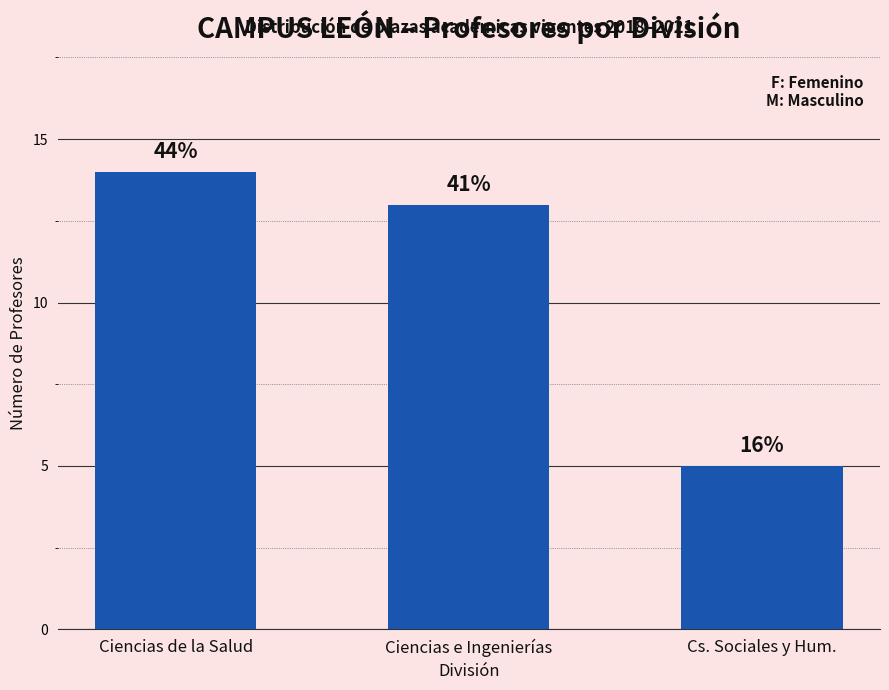

How many bars are there in total?

3